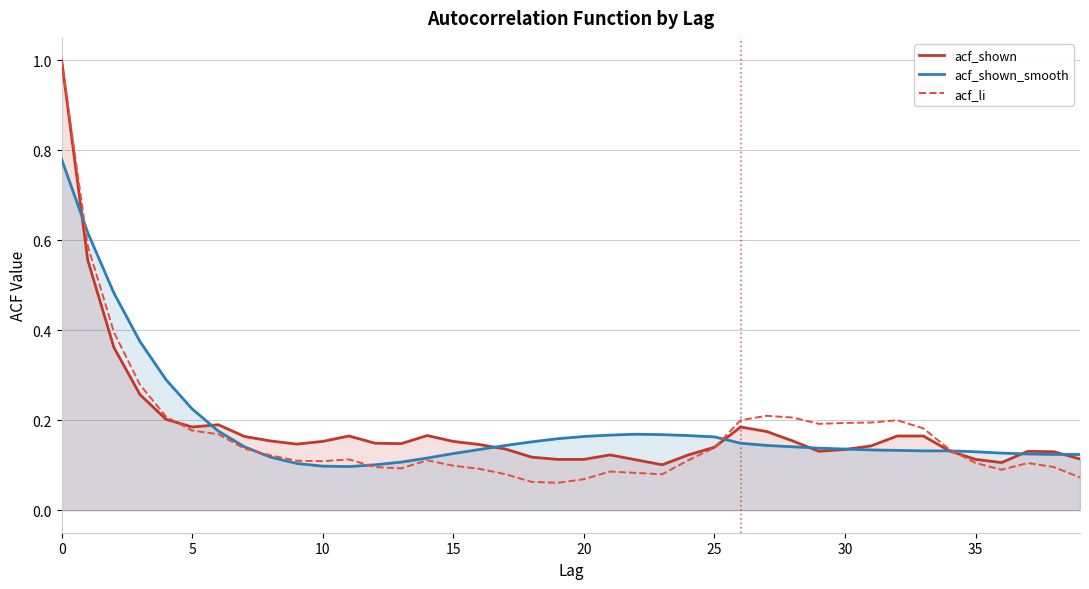

How many interior local peaks does the acf_li series have?

6